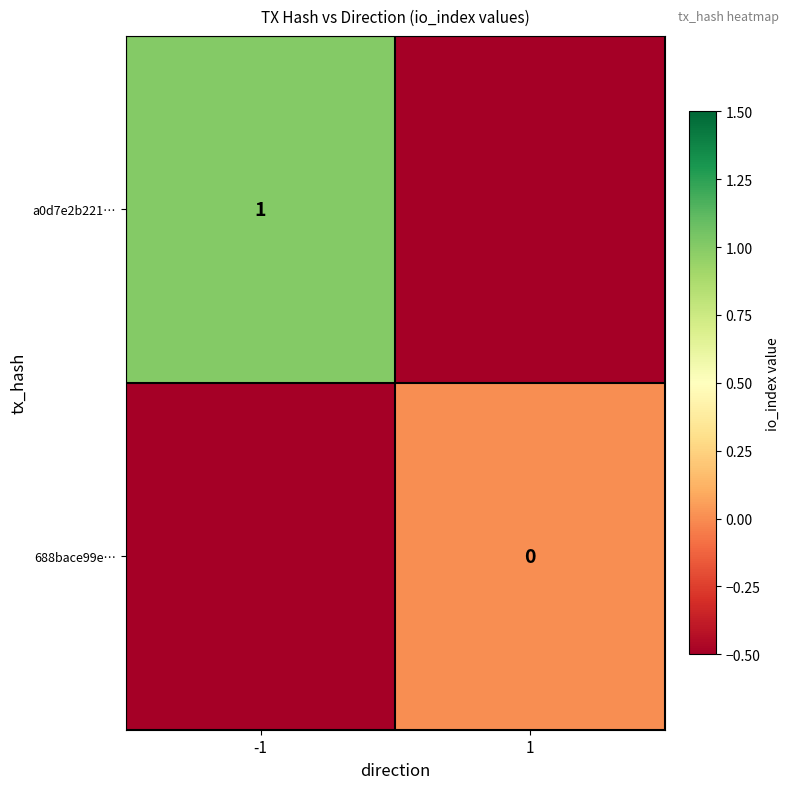

Is the value of a0d7e2b221… at -1 greater than the value of 688bace99e… at 1?

Yes